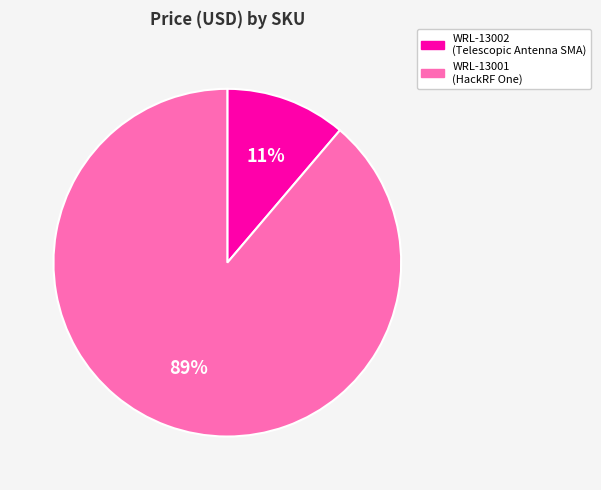

To the nearest percent, what portion does WRL-13001 represent?

89%